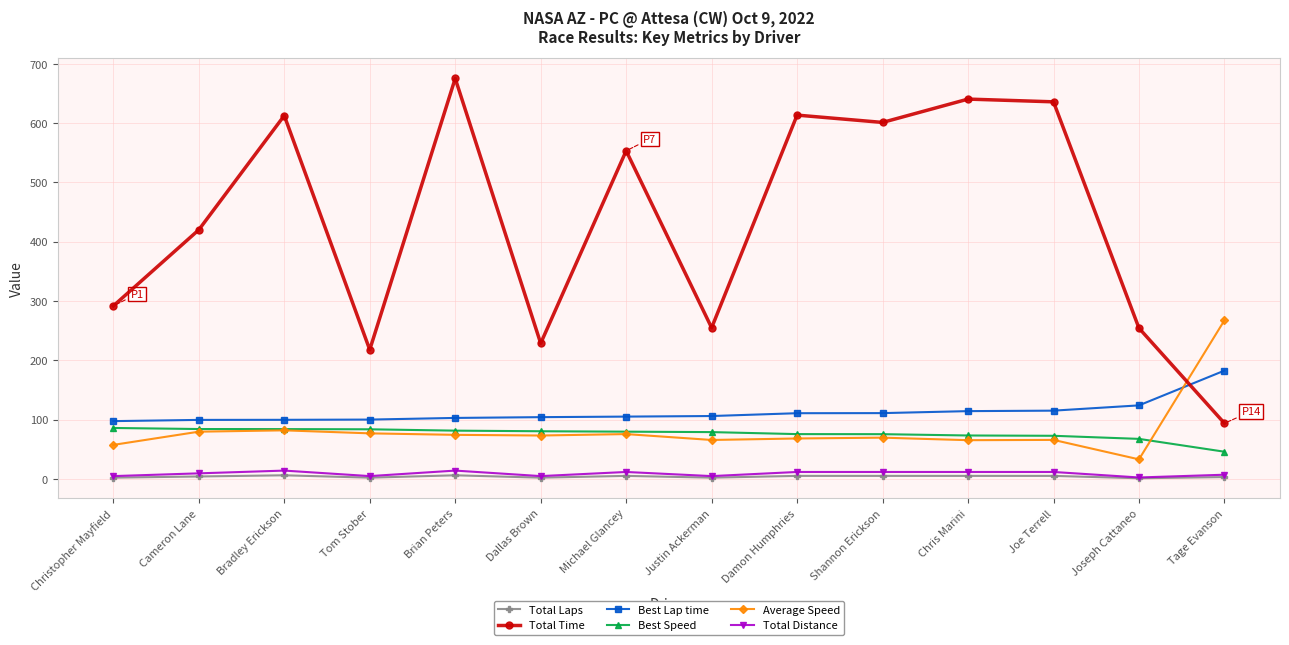

What is the difference between the maximum and minimum values in the Total Distance series?

11.6